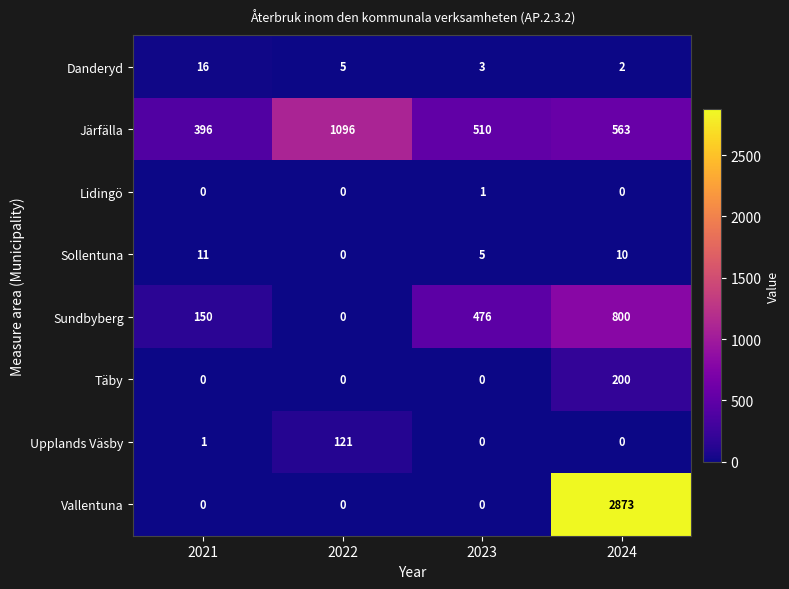

What is the total value across all series at 2022?

1222